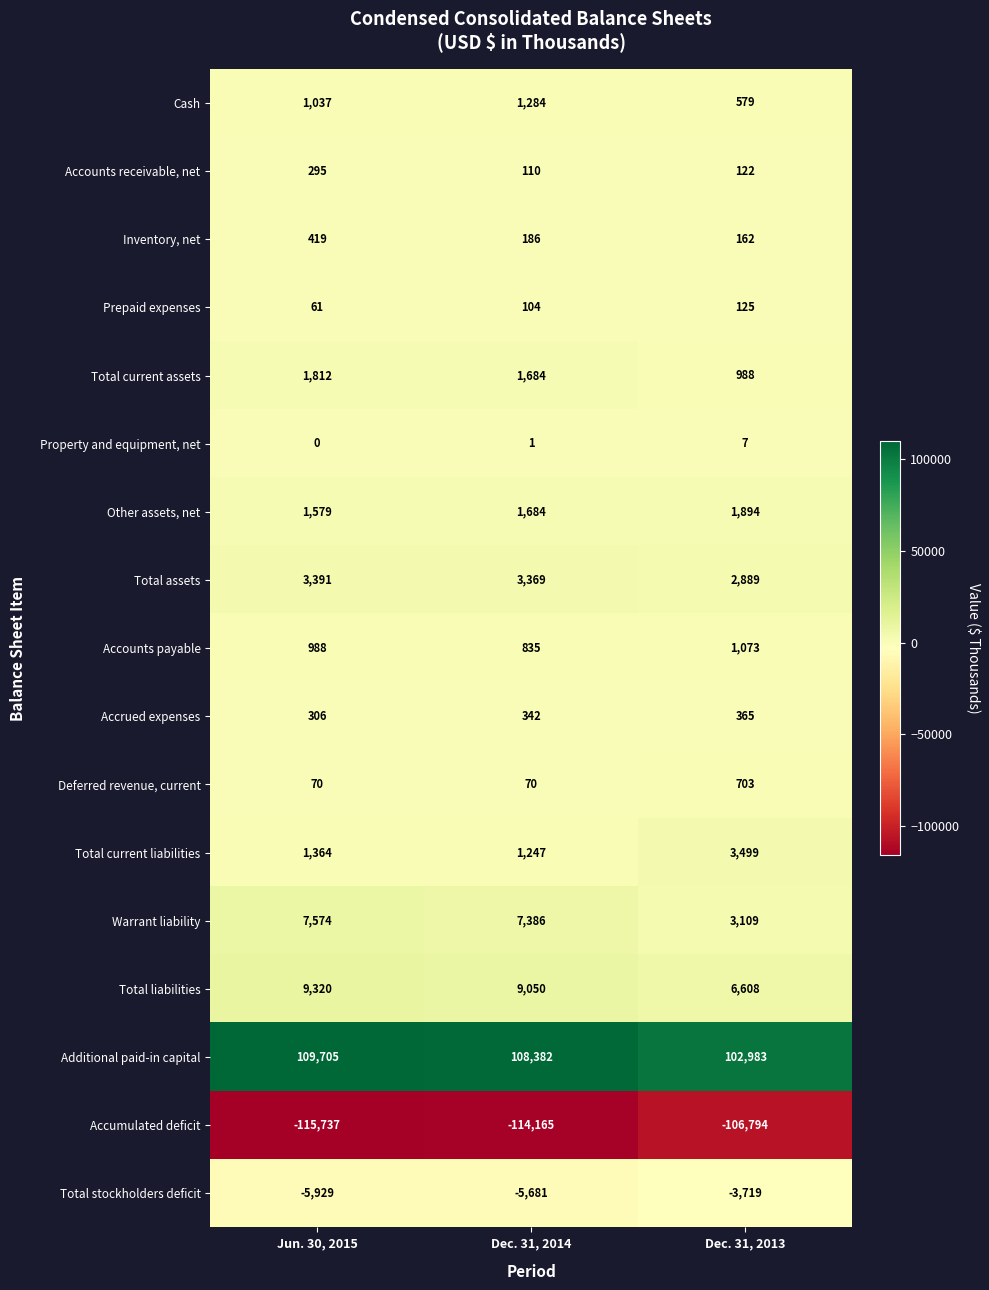

The value of Prepaid expenses at Dec. 31, 2014 is 141. True or false?

False